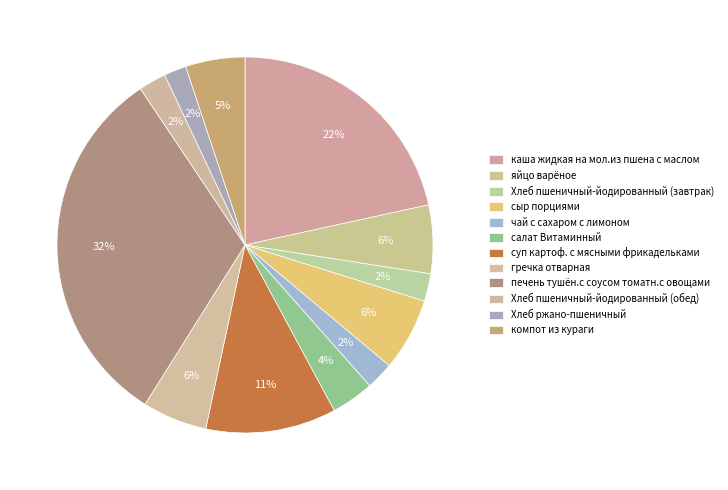

Count the number of slices in the pie.

12